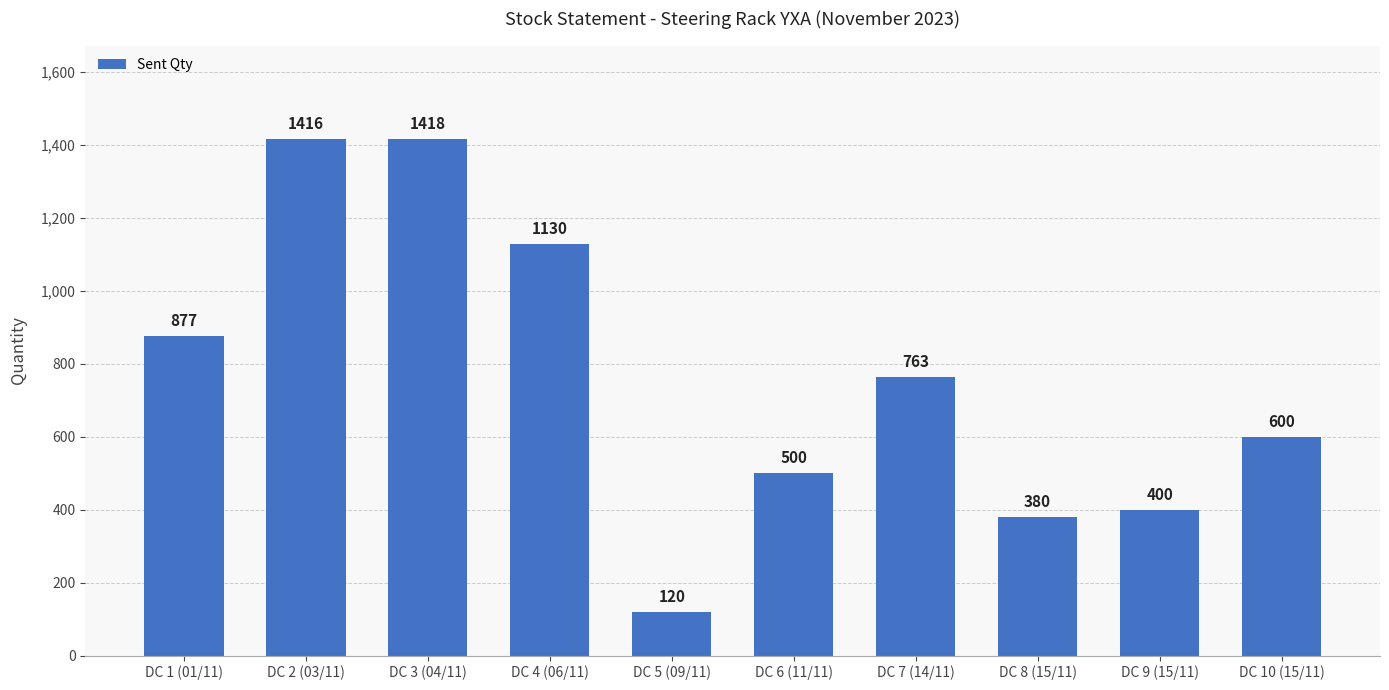

What is the sum of the values at DC 9 (15/11) and DC 7 (14/11)?

1163